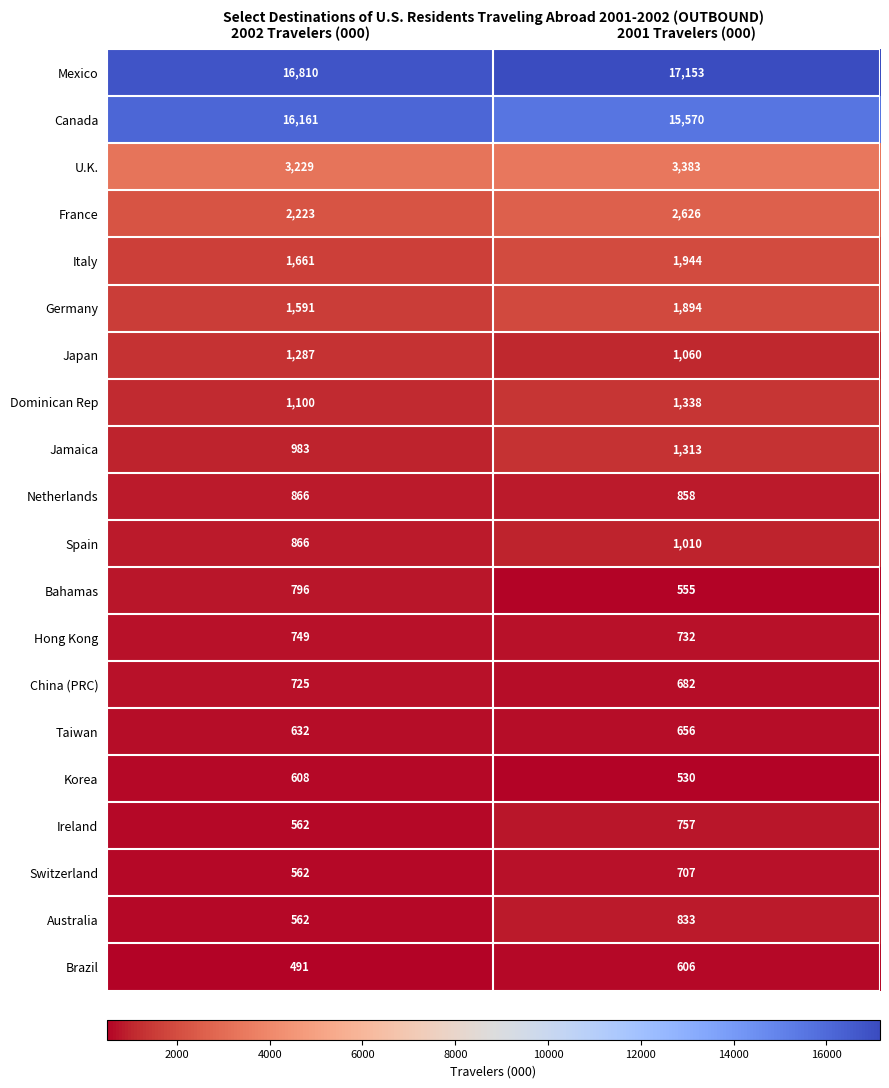

At how many categories does at least one series exceed 15846?

2